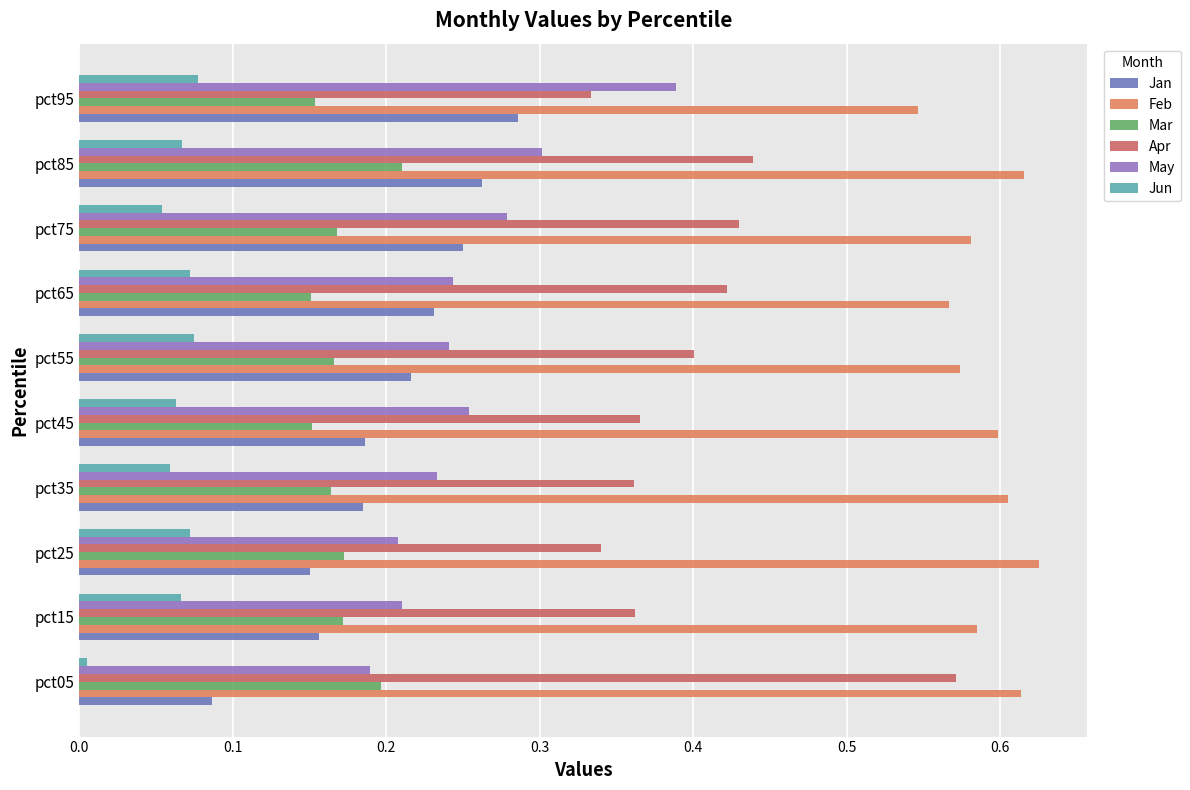

Which series has the largest range (max minus min)?

Apr